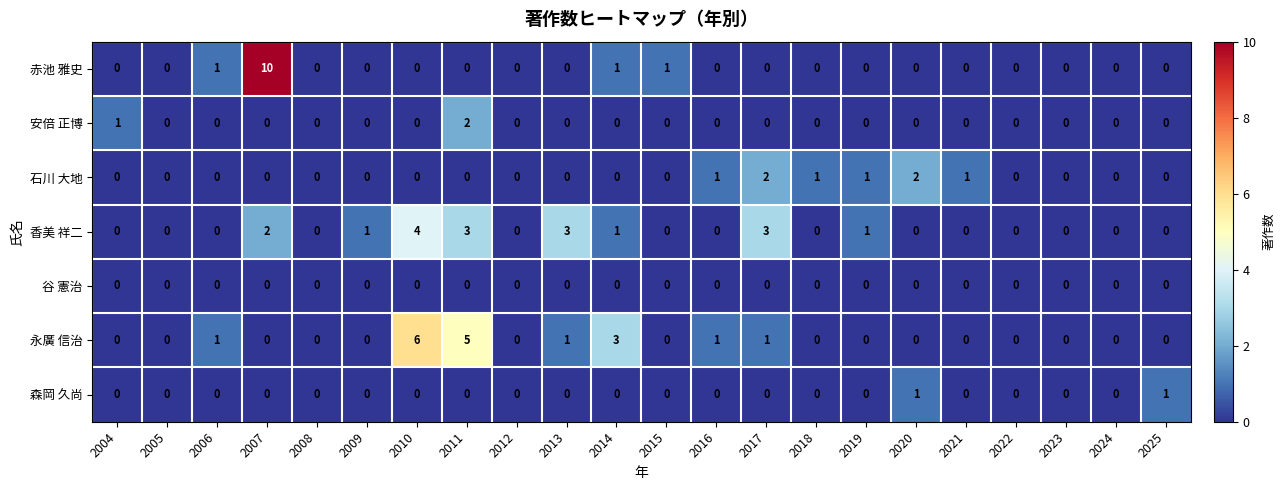

At how many categories does at least one series exceed 9?

1